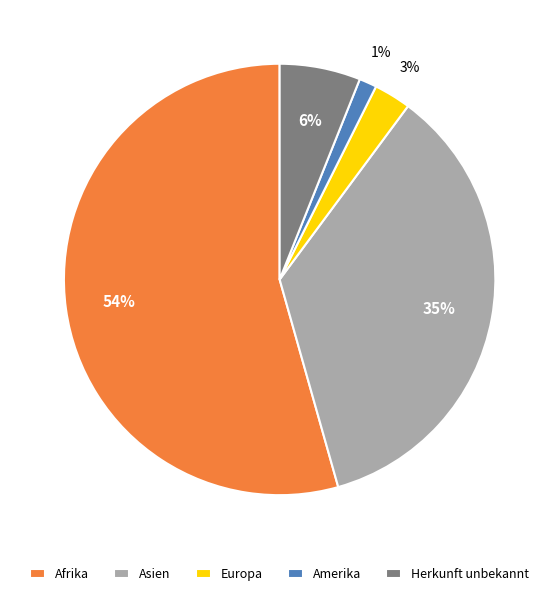

Combined, do Asien and Afrika account for over 50%?

Yes